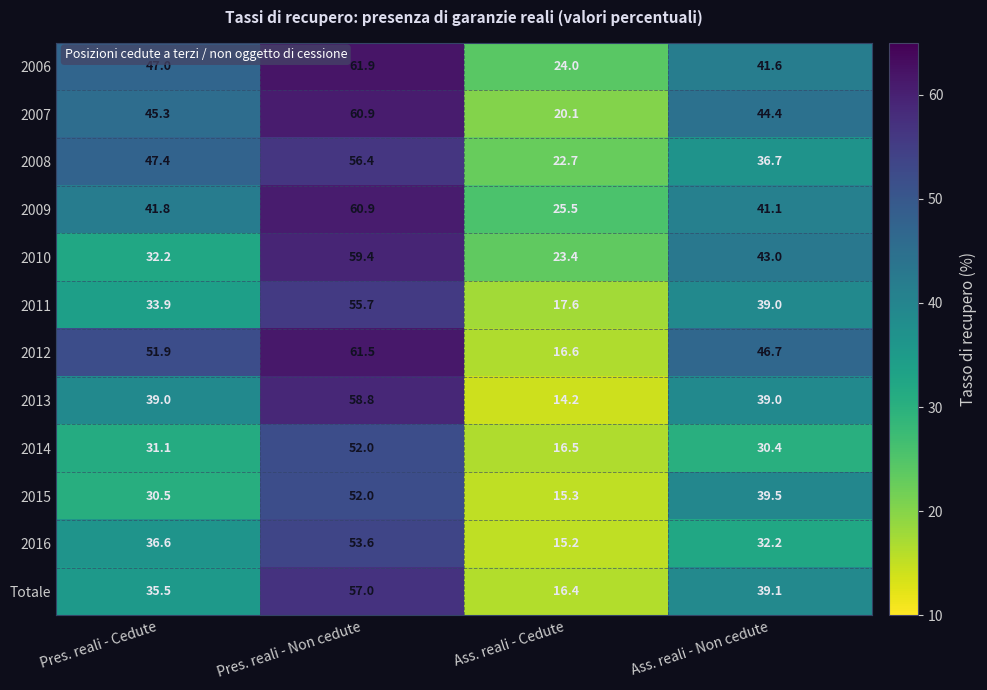

At which category does the chart reach its minimum across all series?

Ass. reali - Cedute